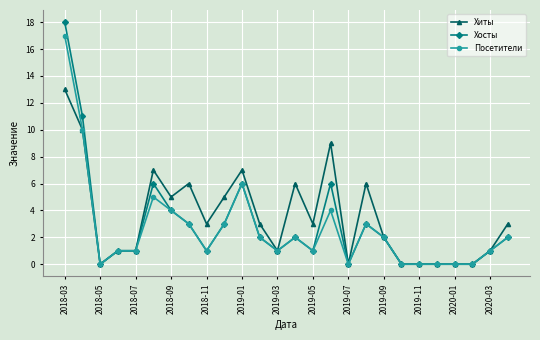

Which series has the largest range (max minus min)?

Хосты